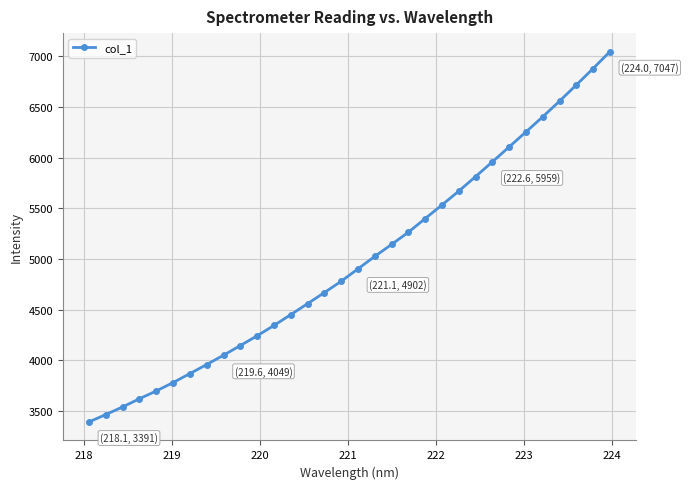

What is the difference between the maximum and minimum values?

3656.6